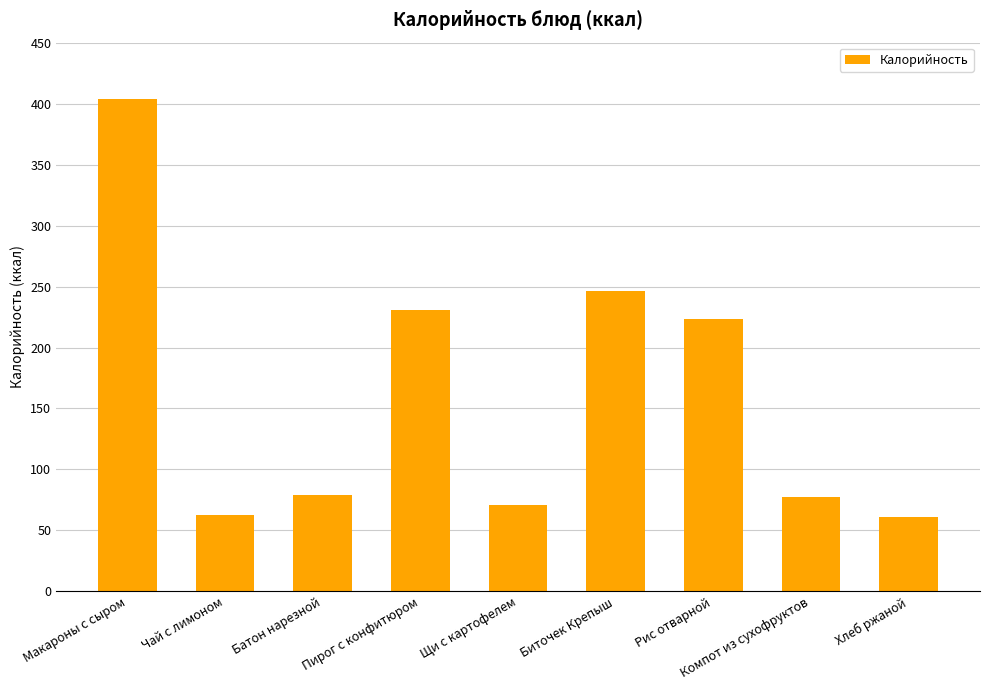

Reading left to right, what are all the values shown in this chart?

404	63	79	231	71	246	223	77	61